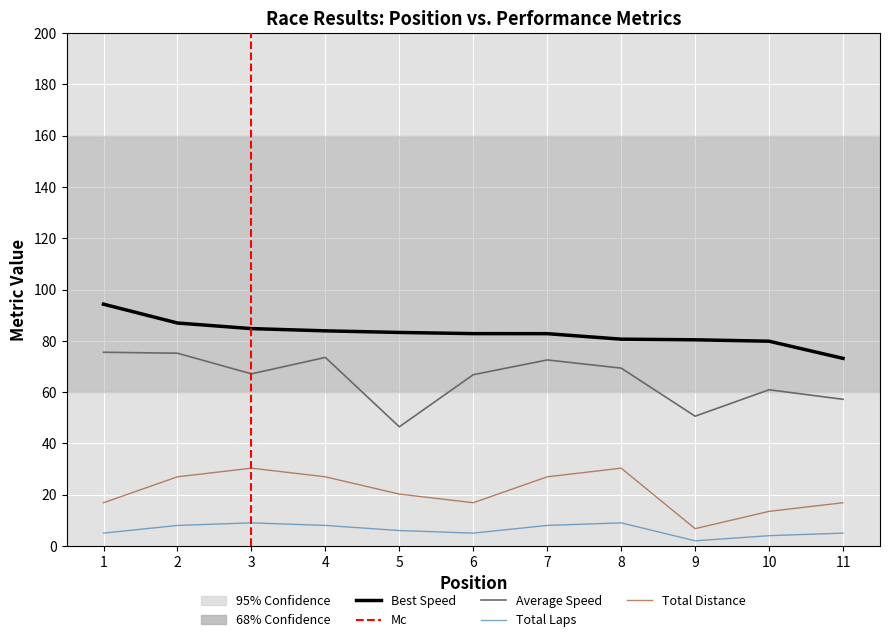

Which series has the widest spread of values?

Average Speed